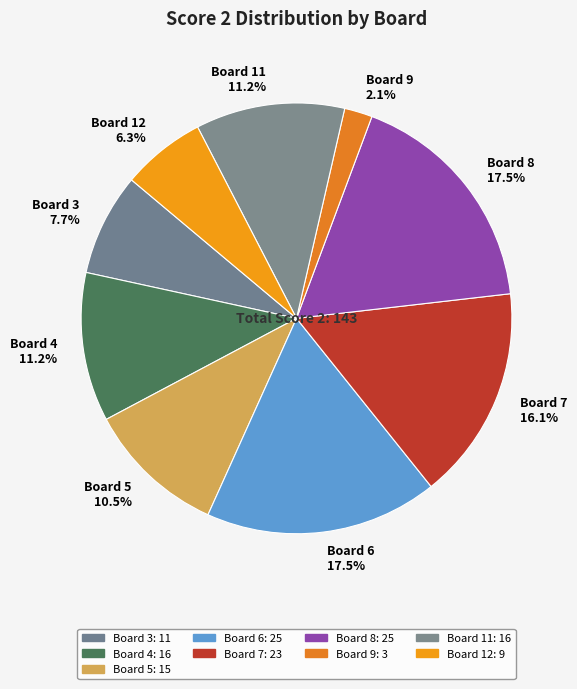

Combined, what portion of the pie is Board 9 2.1% and Board 7 16.1%?

18.2%